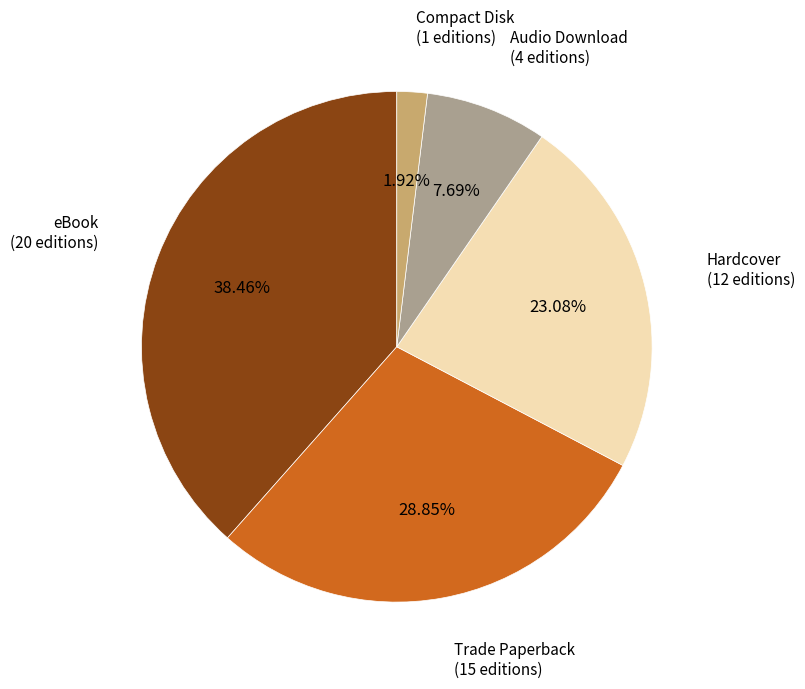

Count the number of slices in the pie.

5